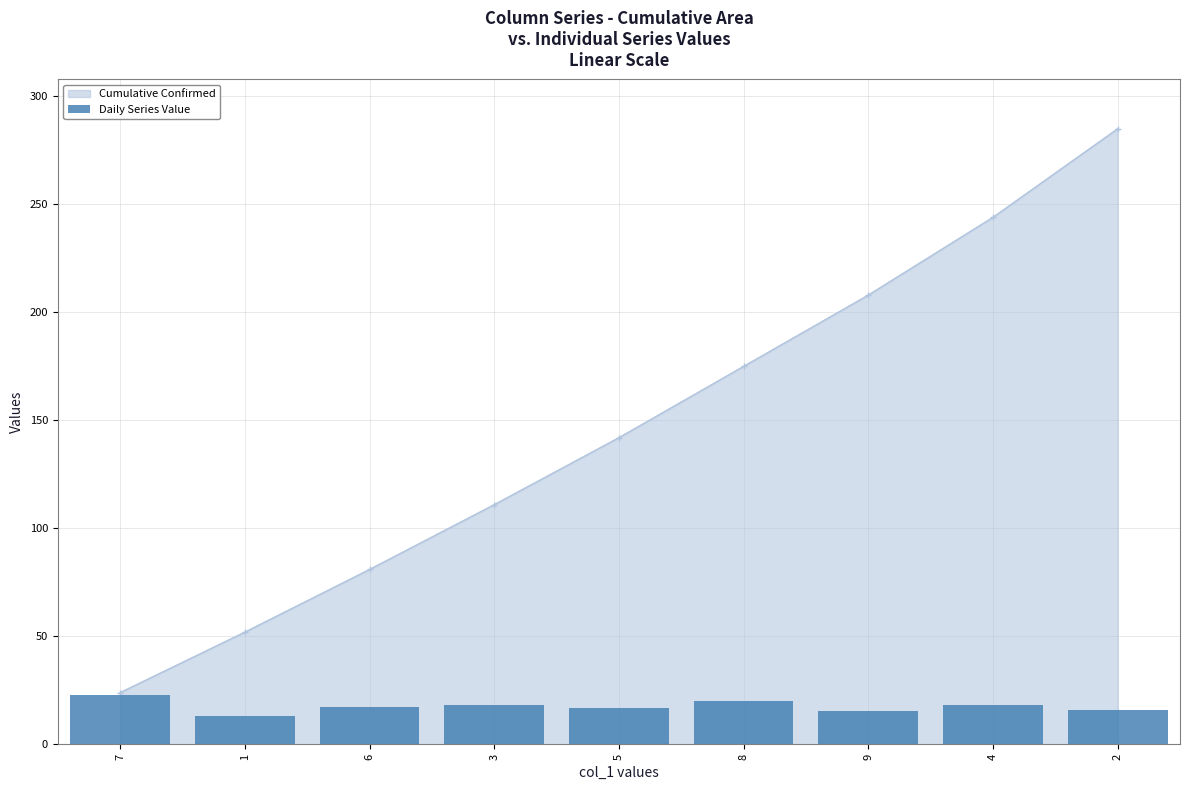

What is the difference between the maximum and minimum values?

9.5